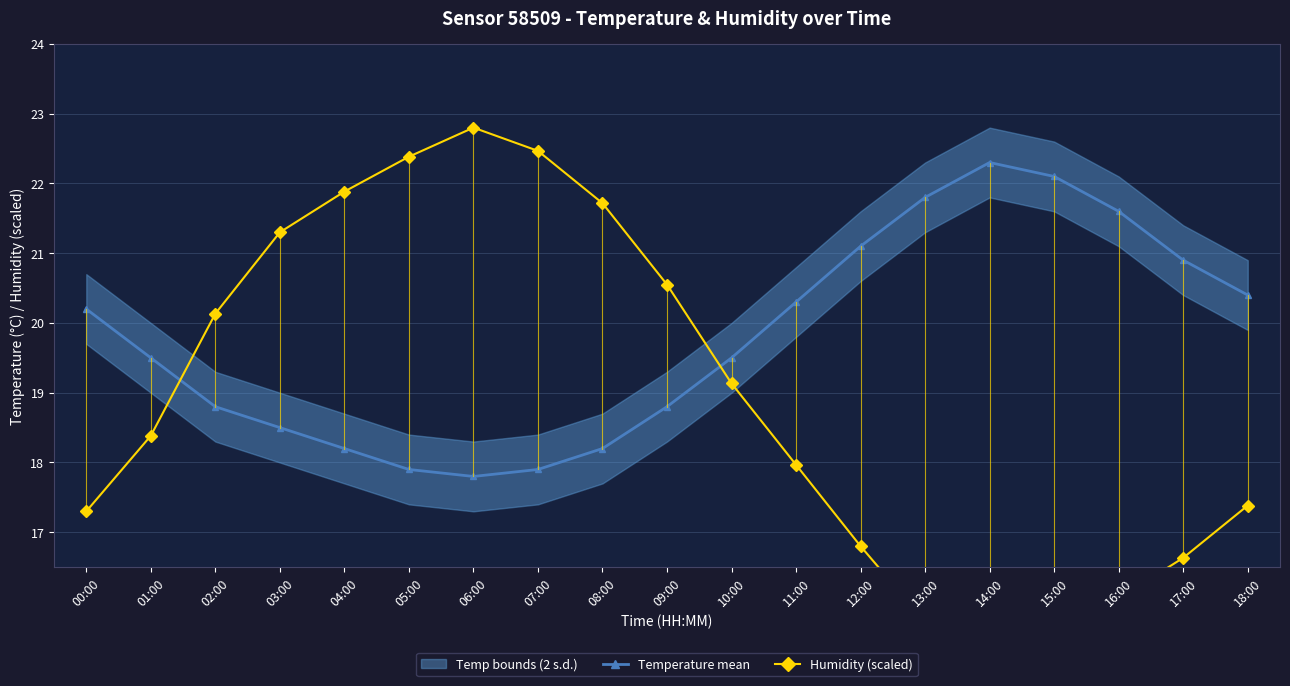

How many values in the Humidity (scaled) series are below 18?

9